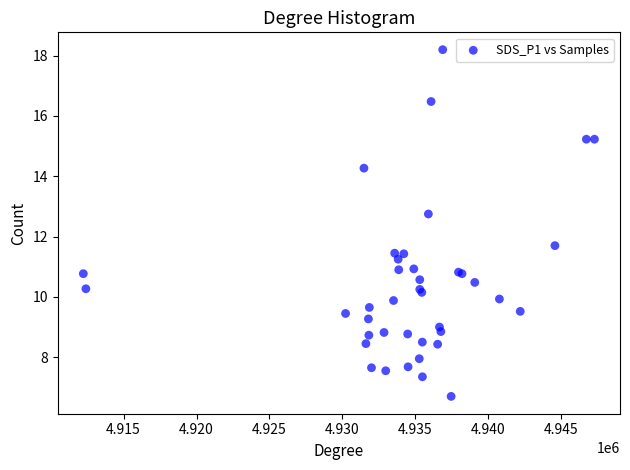

What Y value in the scatter plot is closest to 12?

11.7